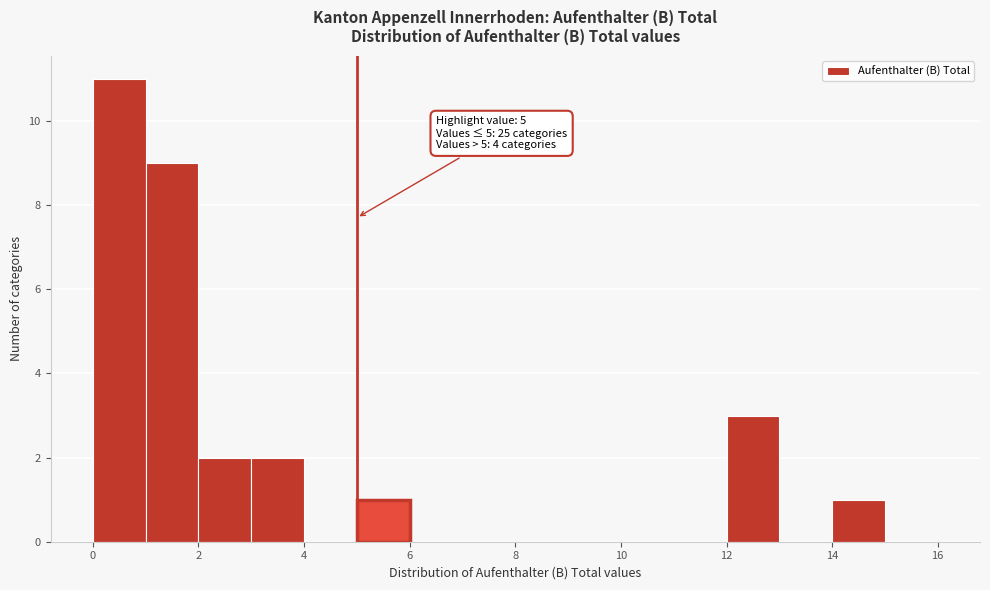

Which range on the x-axis has the tallest bar?

0 to 1